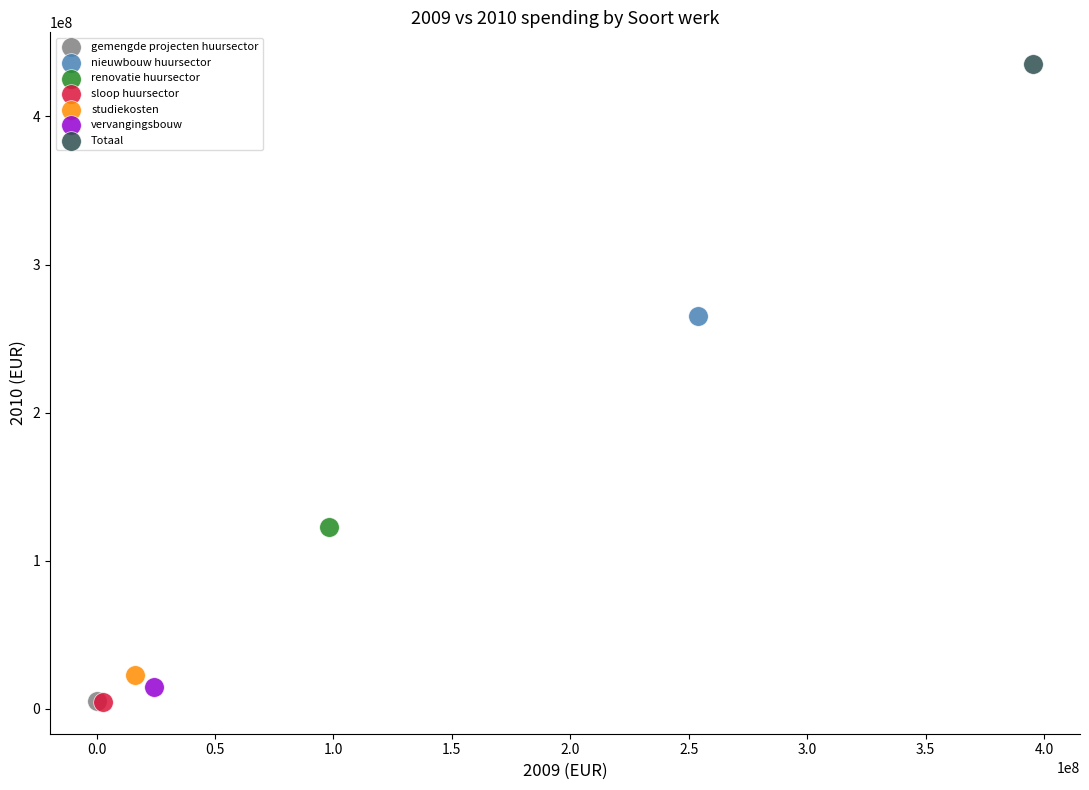

What are all the series names shown in the legend?

gemengde projecten huursector, nieuwbouw huursector, renovatie huursector, sloop huursector, studiekosten, vervangingsbouw, Totaal